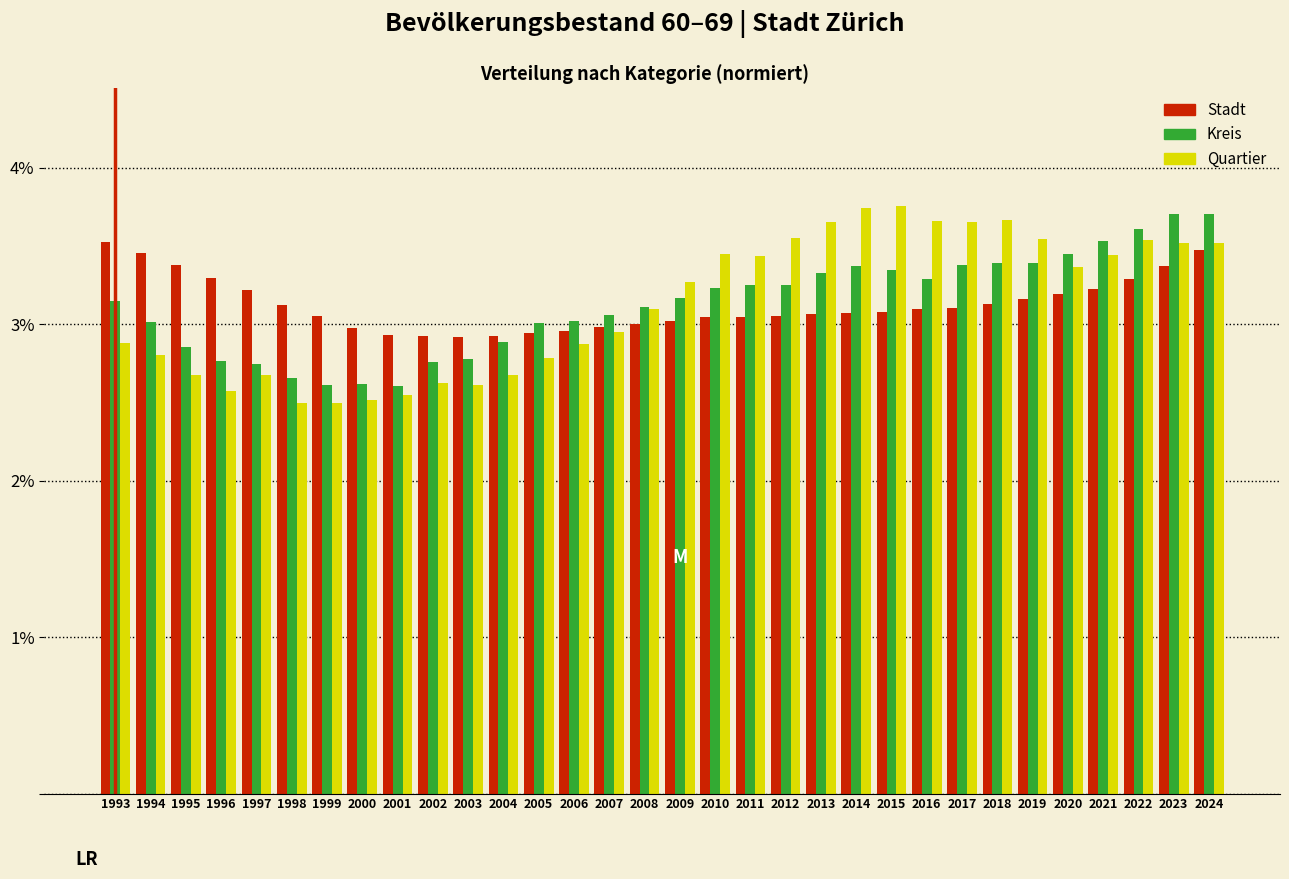

At 1995, list the series in order from smallest to largest.

Quartier, Kreis, Stadt